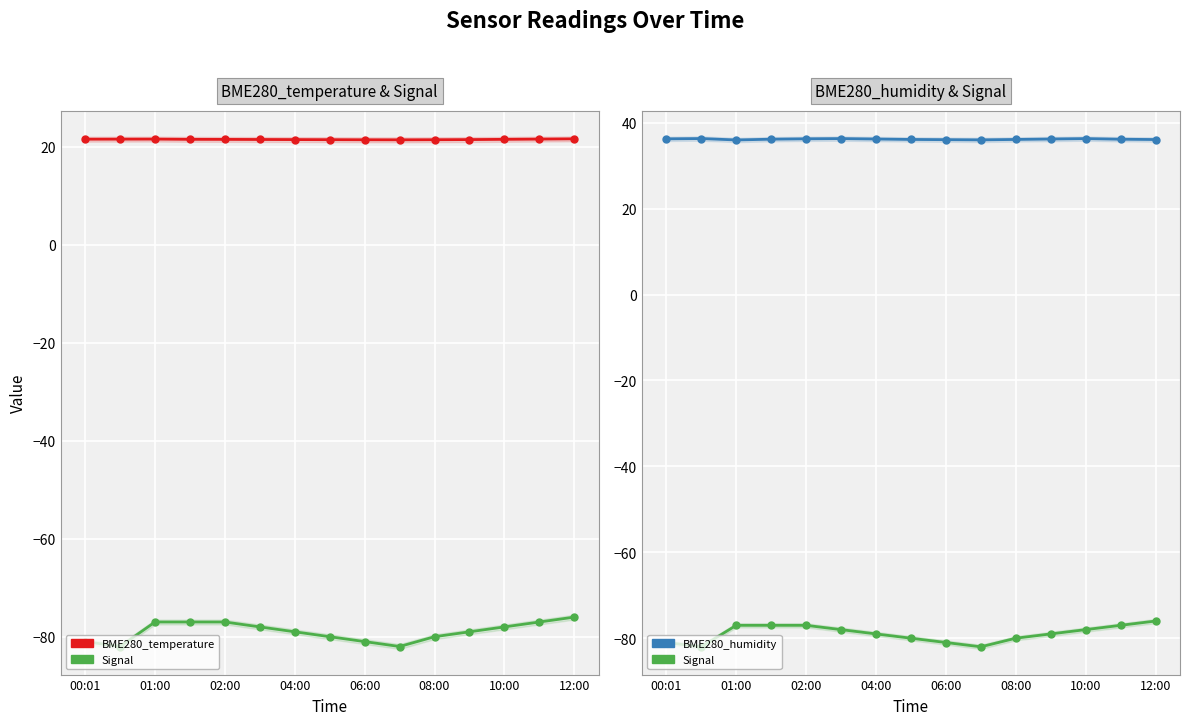

Reading right to left, what are all the values shown in this chart?

BME280_temperature: 21.6	21.6	21.5	21.4	21.4	21.4	21.4	21.4	21.4	21.5	21.5	21.5	21.6	21.5	21.5
Signal: -76.0	-77.0	-78.0	-79.0	-80.0	-82.0	-81.0	-80.0	-79.0	-78.0	-77.0	-77.0	-77.0	-82.0	-81.0
BME280_humidity: 36.1	36.1	36.3	36.2	36.1	36.0	36.0	36.1	36.2	36.3	36.2	36.2	36.0	36.3	36.2